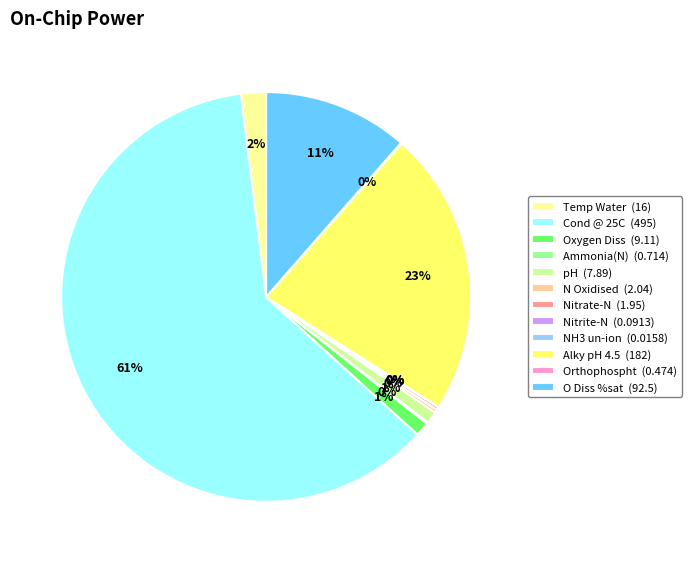

Does Cond @ 25C (495) account for over 50% of the chart?

Yes